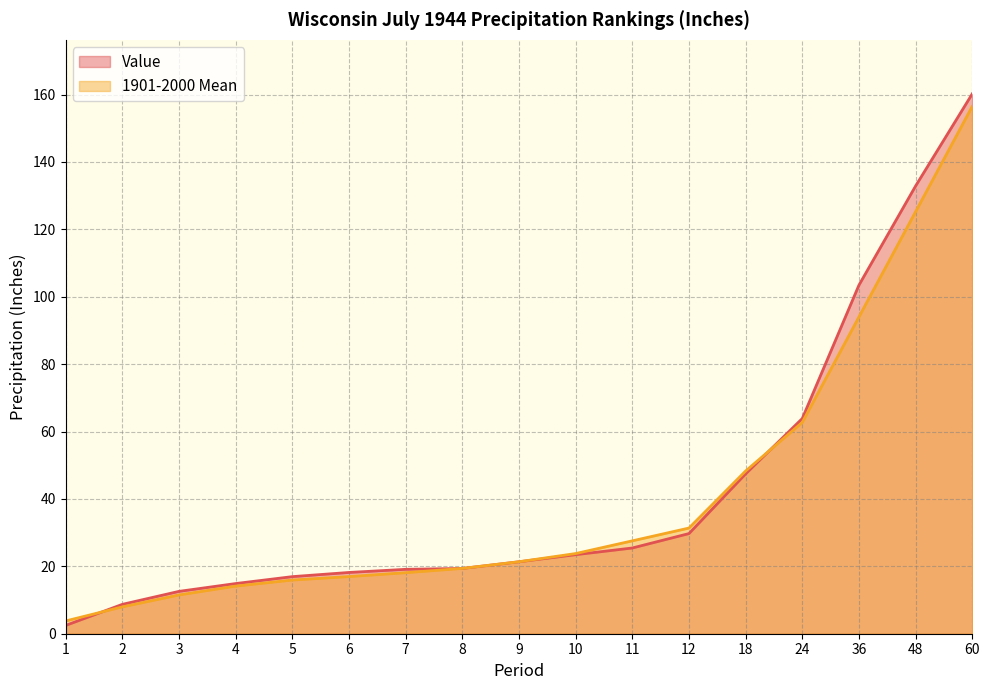

What is the difference between the maximum and minimum values in the 1901-2000 Mean series?

152.7